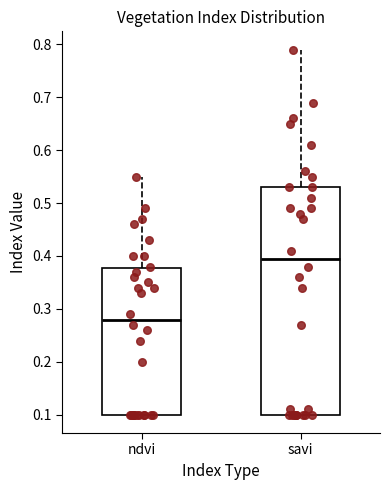

Where is the lower edge of the box for ndvi on the y-axis? The values are not printed on the chart, so give them approximately, as read against the axis.

0.10